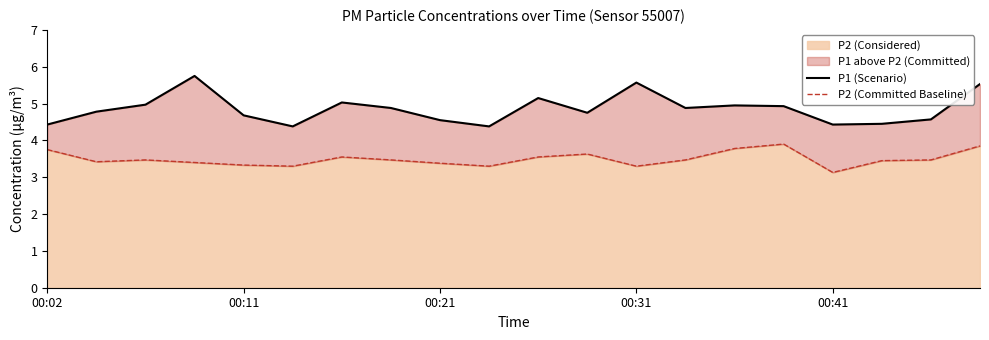

Which series has the largest range (max minus min)?

P1 (Scenario)